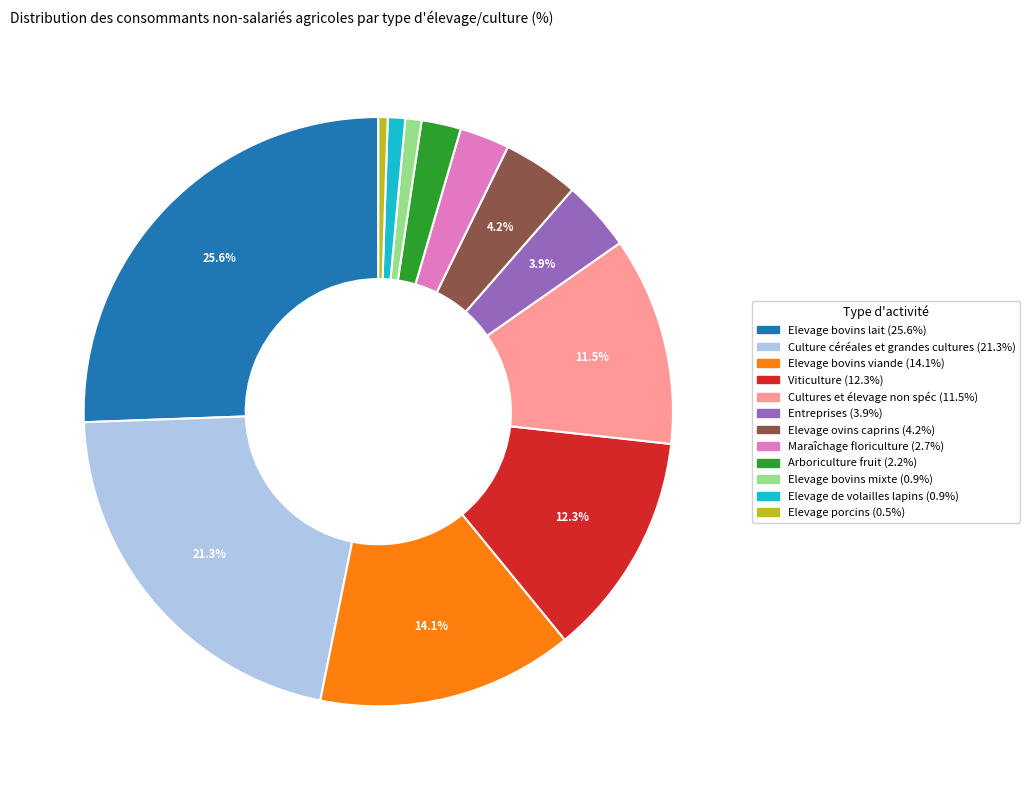

Between Elevage bovins lait and Elevage porcins, which is larger?

Elevage bovins lait